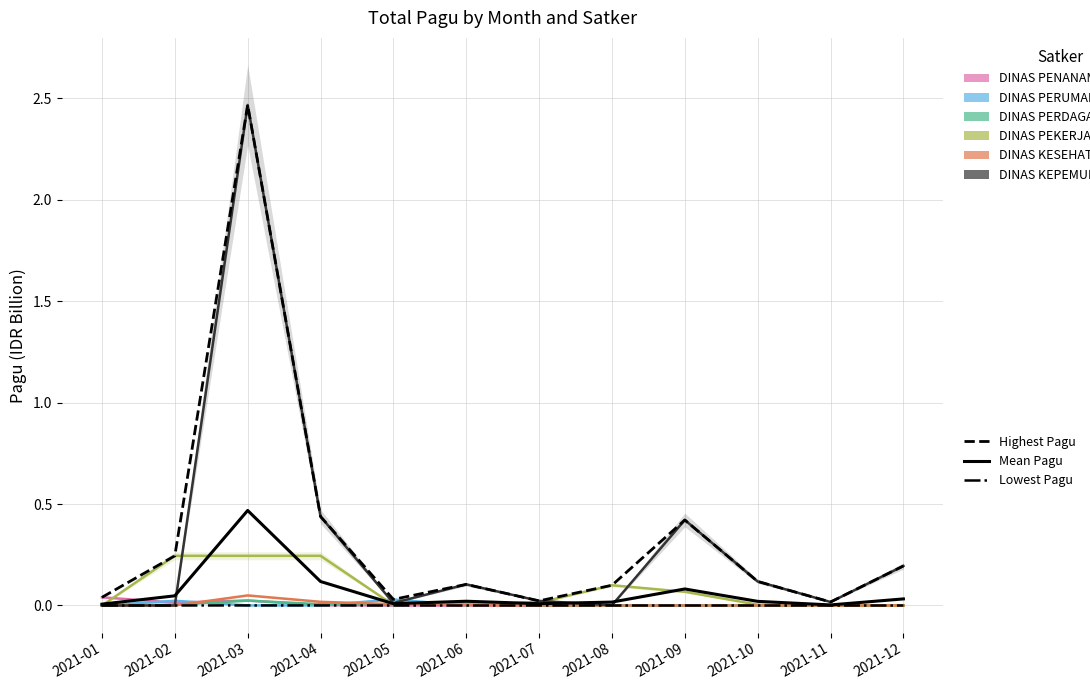

True or false: DINAS PERDAGANGAN and DINAS KEPEMUDAAN cross at least once.

True